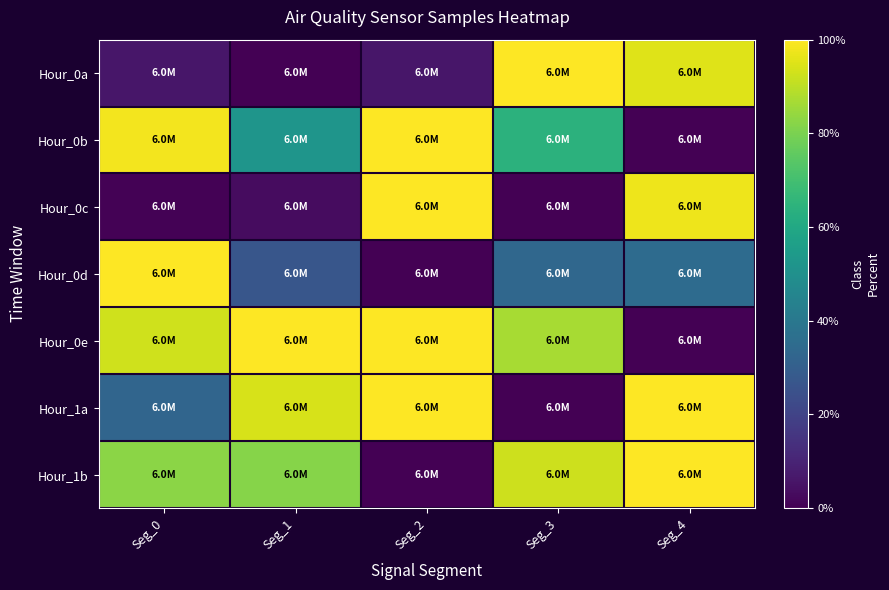

What is the difference between the highest and lowest values at Seg_0?

99.6